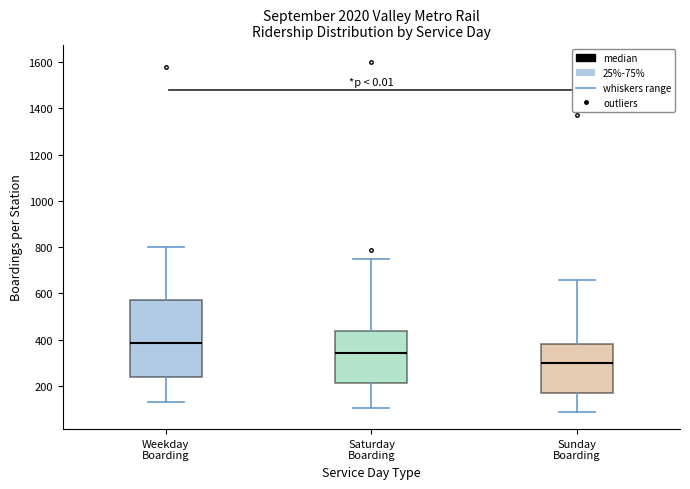

Which box has the highest median line?

Weekday Boarding